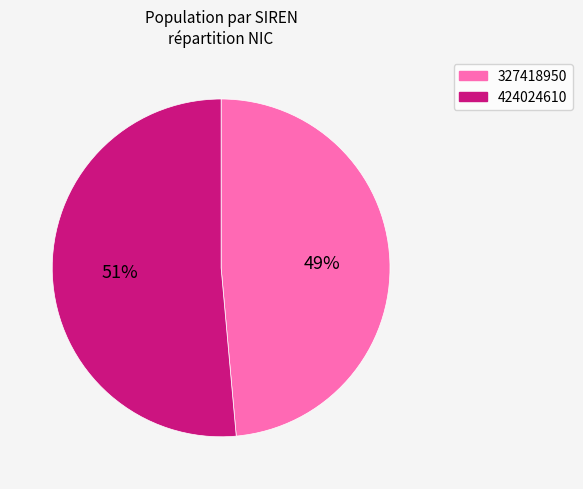

To the nearest percent, what portion does 327418950 represent?

49%